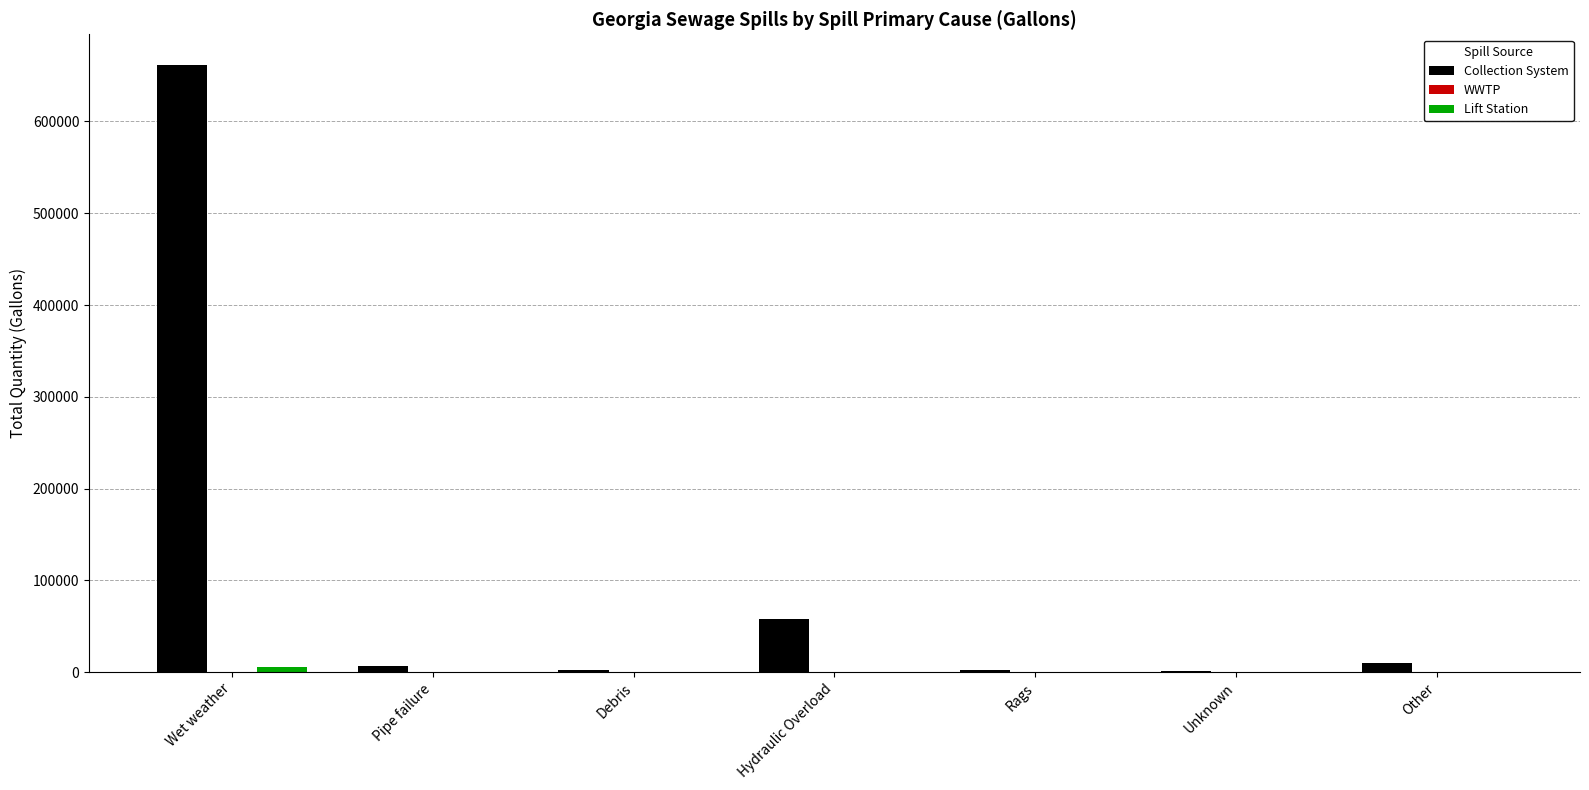

What is the total value across all series at Other?

10400